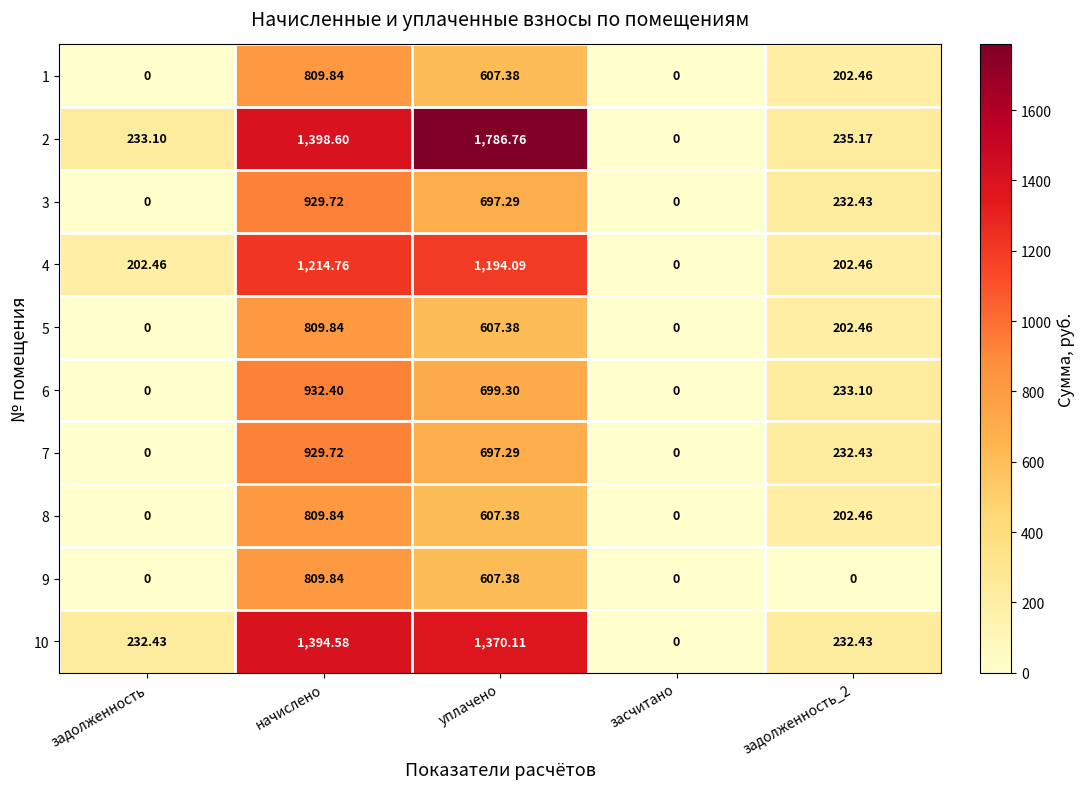

Where is 9 nearest to the value 404?

уплачено